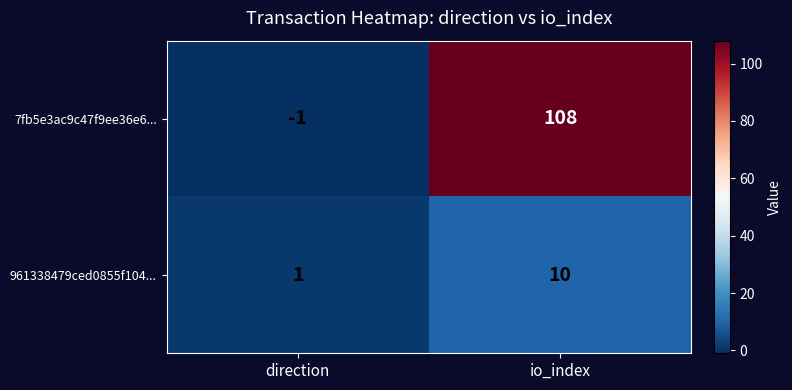

What is the minimum value shown in the chart?

-1